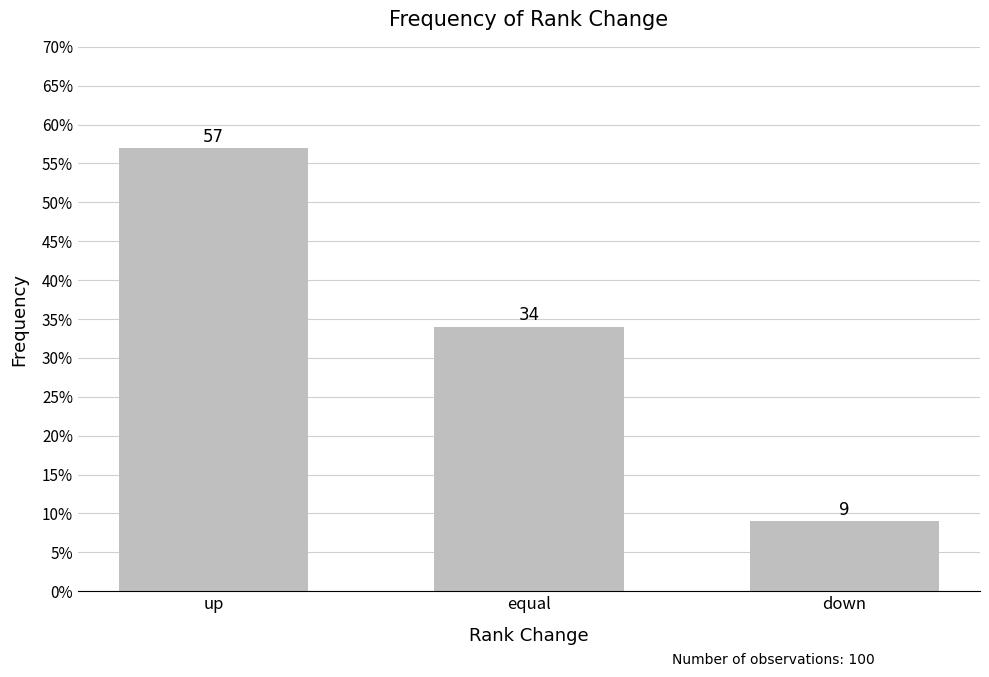

What is the maximum value shown in the chart?

0.6